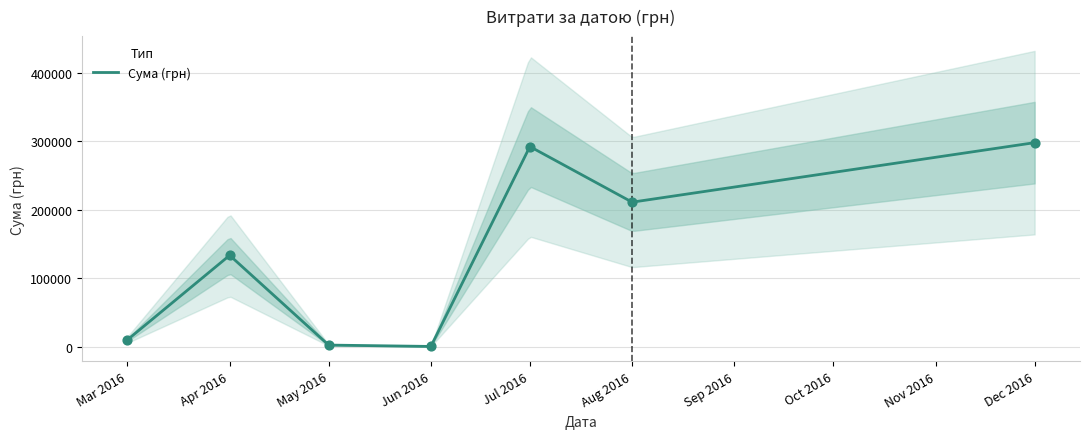

What is the highest value of the Сума (грн) series?

297743.9